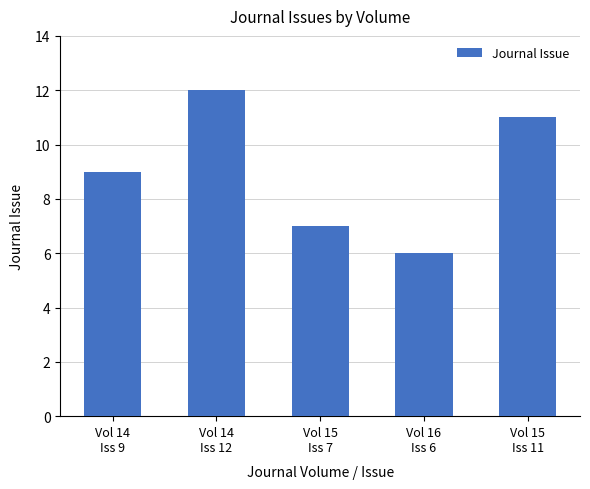

What is the greatest value displayed?

12